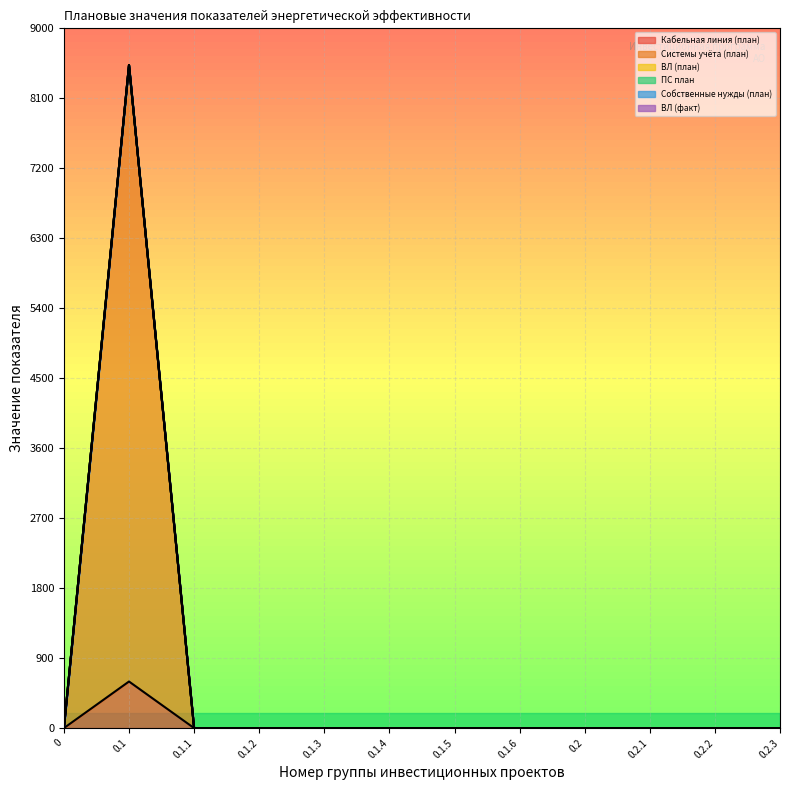

Is the value of ВЛ (факт) at 0.2.1 greater than the value of Кабельная линия (план) at 0.1?

No